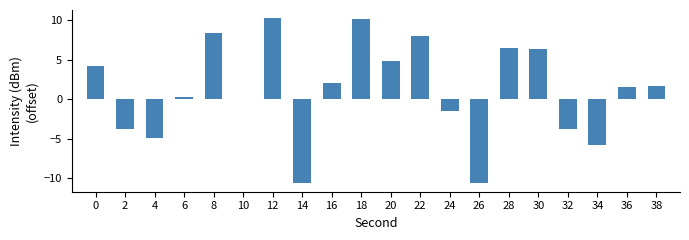

What is the maximum value shown in the chart?

10.2